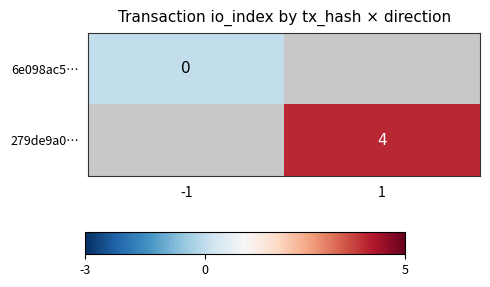

How many categories are shown in the chart?

2